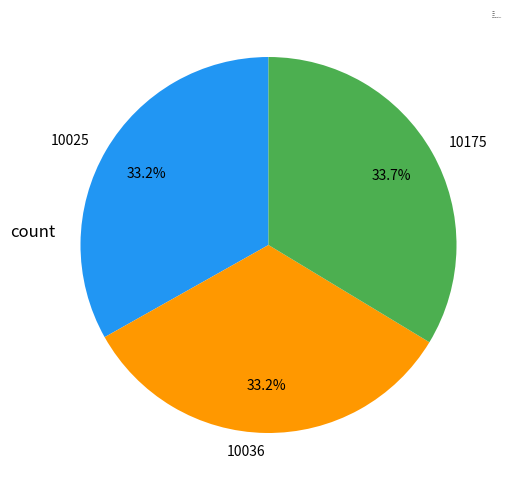

Approximately how many times larger is the value at 10175 compared to 10025?

1.0